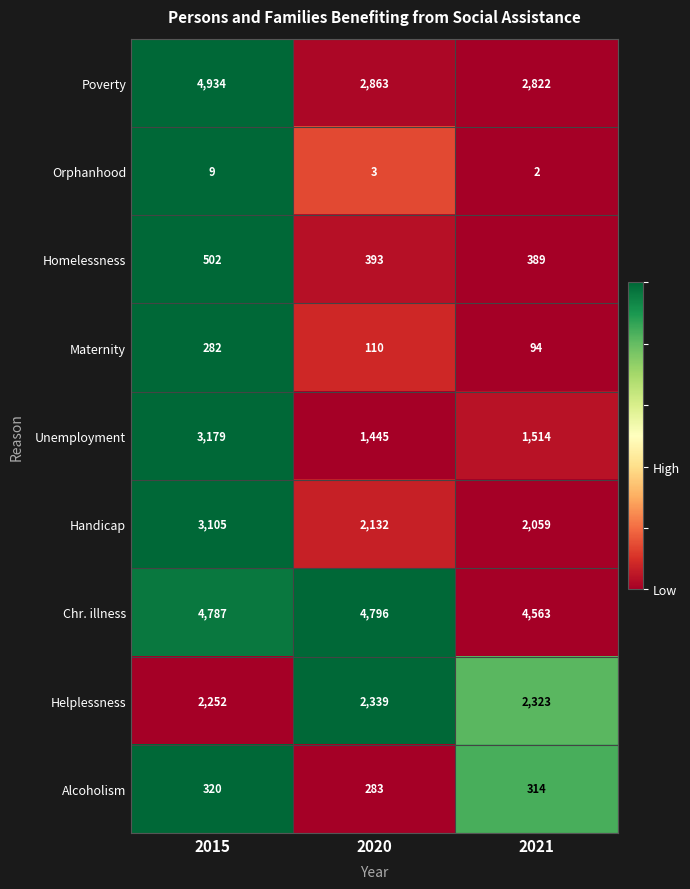

Which series has the largest range (max minus min)?

Poverty